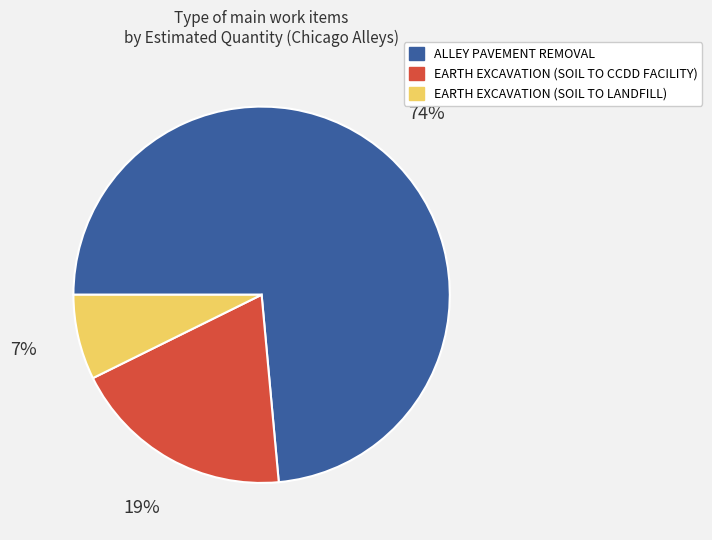

Do ALLEY PAVEMENT REMOVAL and EARTH EXCAVATION (SOIL TO CCDD FACILITY) together represent more than half of the pie?

Yes